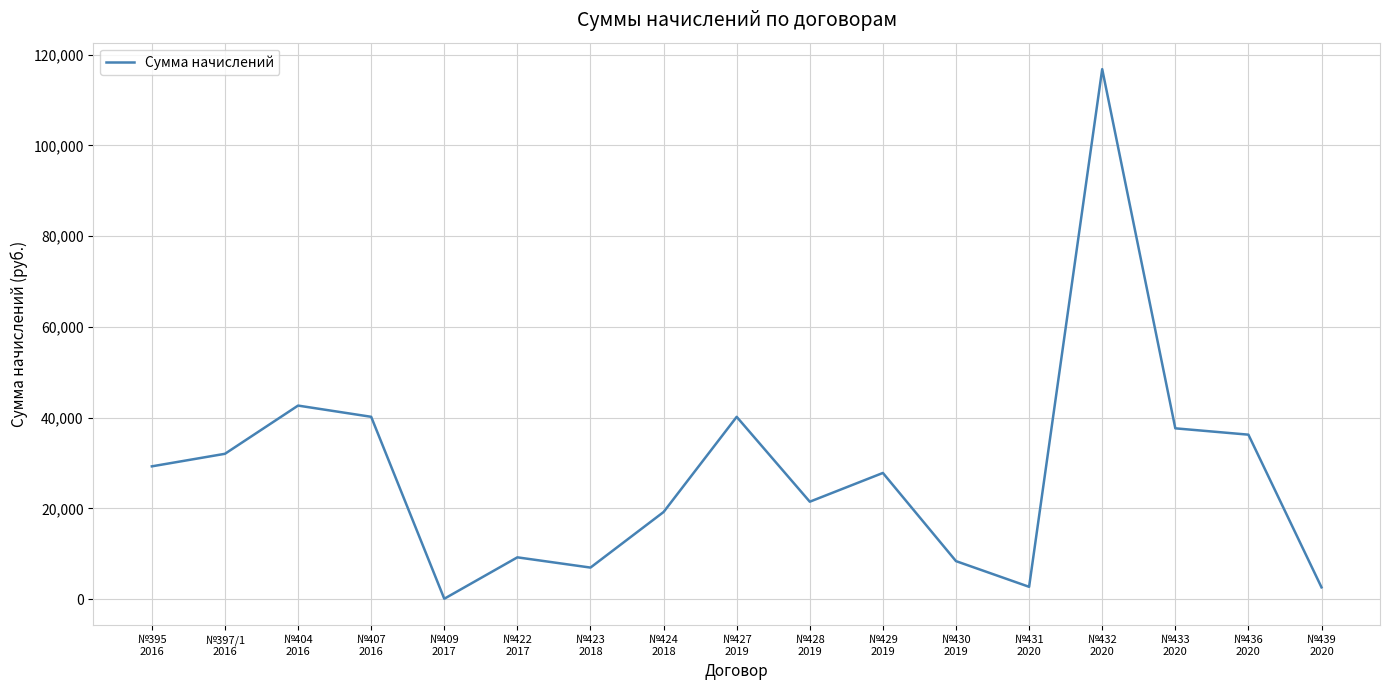

What position from the left is №427
2019?

9